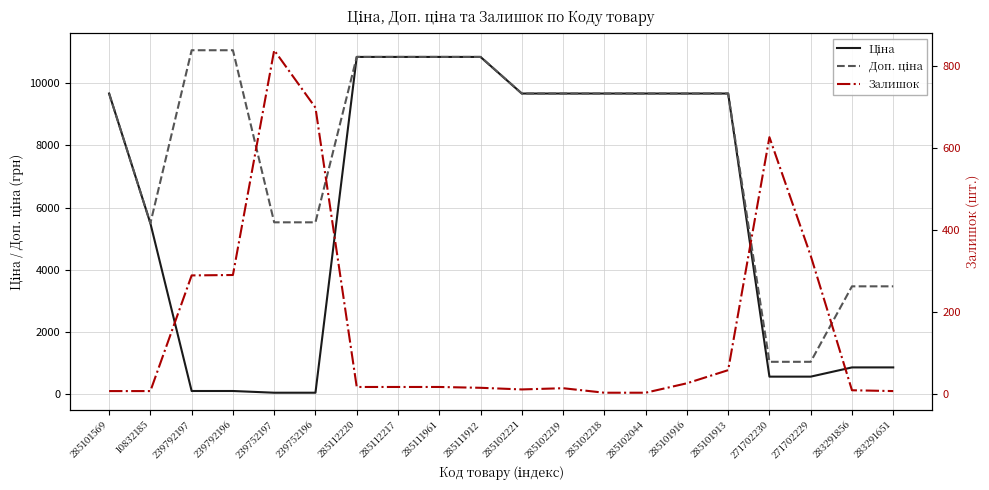

Reading left to right, extract all data points from this chart.

Ціна: 285101569=9664.7	10832185=5497.3	239792197=110.5	239792196=110.5	239752197=55.3	239752196=55.3	285112220=10840.1	285112217=10840.1	285111961=10840.1	285111912=10840.1	285102221=9664.7	285102219=9664.7	285102218=9664.7	285102044=9664.7	285101916=9664.7	285101913=9664.7	271702230=571.6	271702229=571.6	283291856=868.0	283291651=868.0
Доп. ціна: 285101569=9664.7	10832185=5497.3	239792197=11055.0	239792196=11055.0	239752197=5528.0	239752196=5528.0	285112220=10840.1	285112217=10840.1	285111961=10840.1	285111912=10840.1	285102221=9664.7	285102219=9664.7	285102218=9664.7	285102044=9664.7	285101916=9664.7	285101913=9664.7	271702230=1048.0	271702229=1048.0	283291856=3472.1	283291651=3472.1
Залишок: 285101569=7.0	10832185=7.0	239792197=289.0	239792196=290.0	239752197=838.0	239752196=698.0	285112220=17.0	285112217=17.0	285111961=17.0	285111912=15.0	285102221=11.0	285102219=14.0	285102218=3.0	285102044=3.0	285101916=26.0	285101913=58.0	271702230=626.0	271702229=337.0	283291856=9.0	283291651=7.0